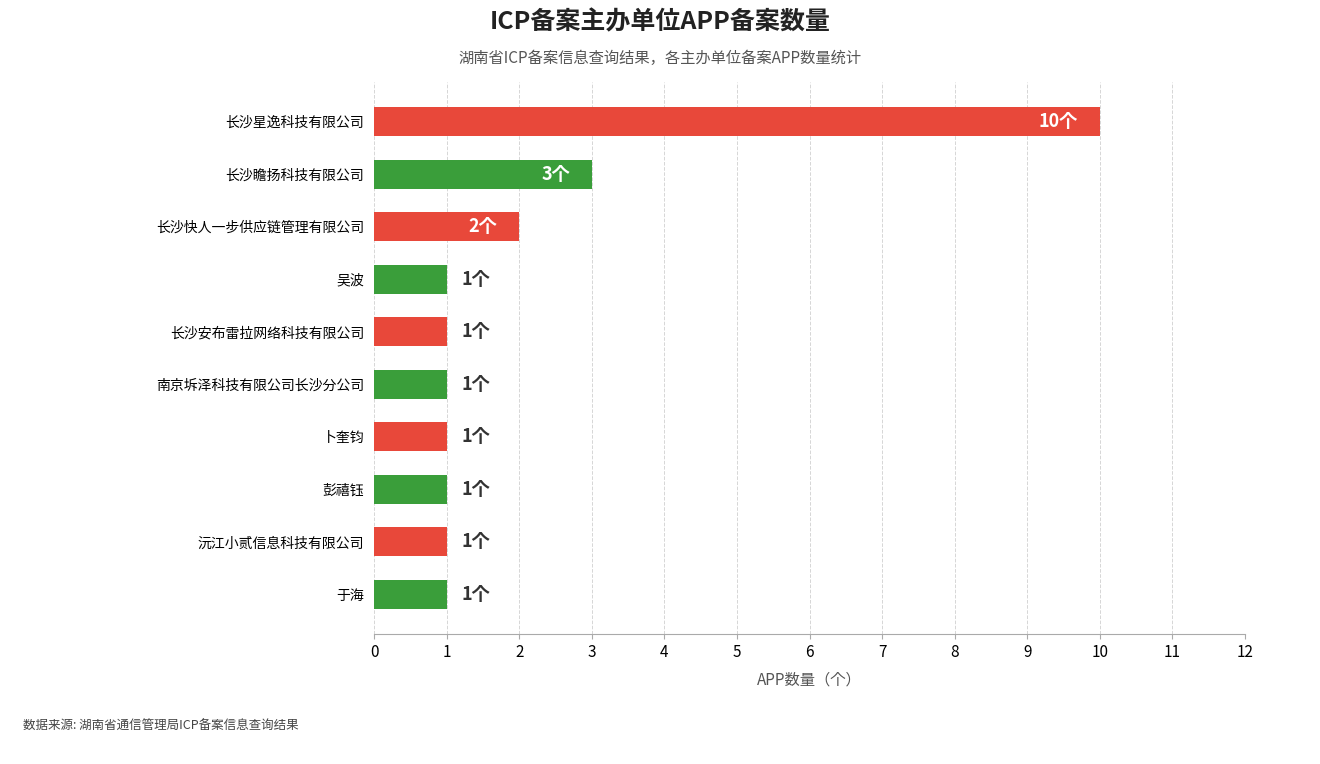

Reading top to bottom, transcribe all the data shown in this chart.

10	3	2	1	1	1	1	1	1	1